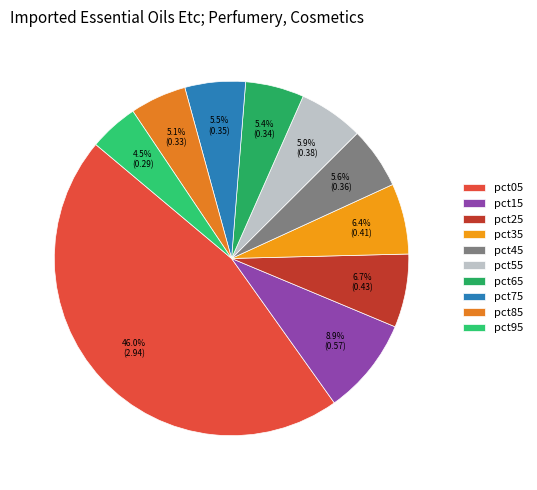

Which category has the smallest portion of the pie?

pct95